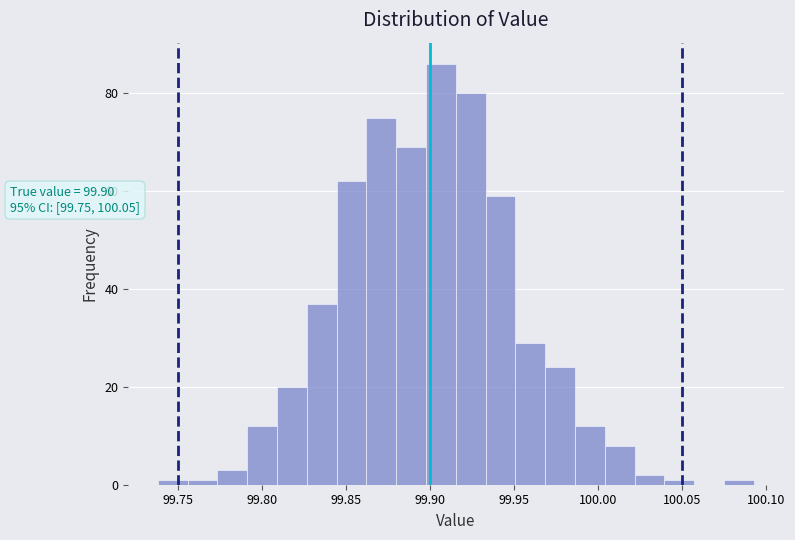

Read against the x-axis, roughly where is the centre of the tallest bar?

99.905